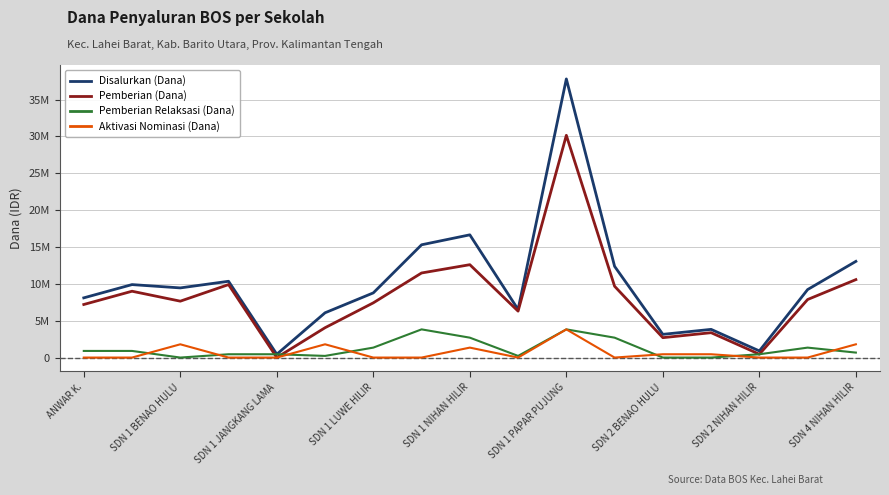

Does the chart have visible grid lines?

Yes